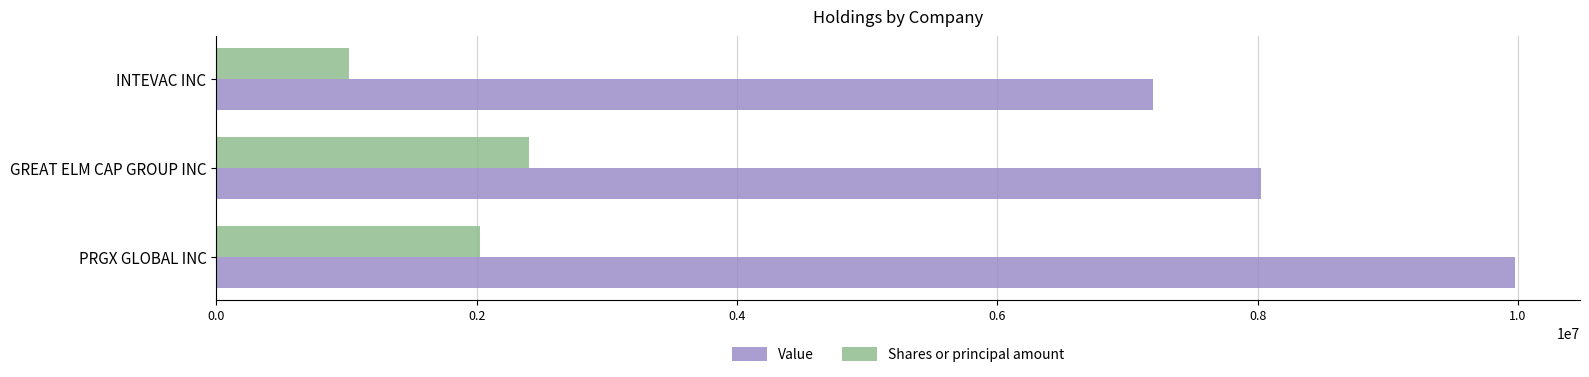

Is it true that Value equals 4386236 at INTEVAC INC?

False